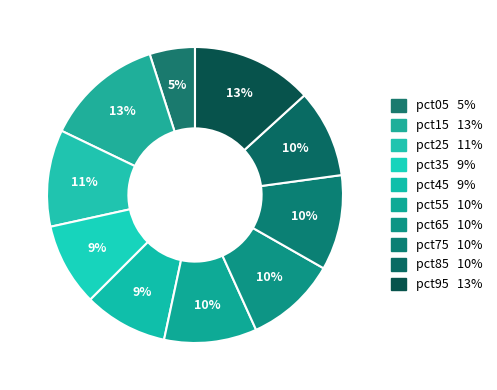

To the nearest percent, what is the difference between the largest and smallest slice percentages?

8%